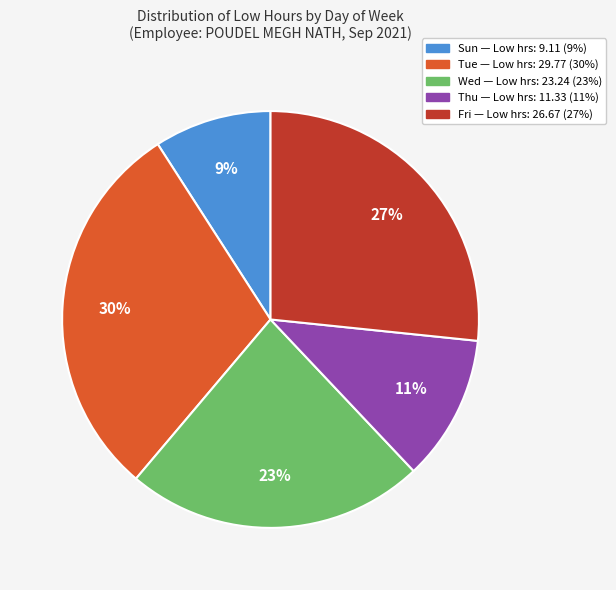

To the nearest percent, what is the difference between the largest and smallest slice percentages?

21%